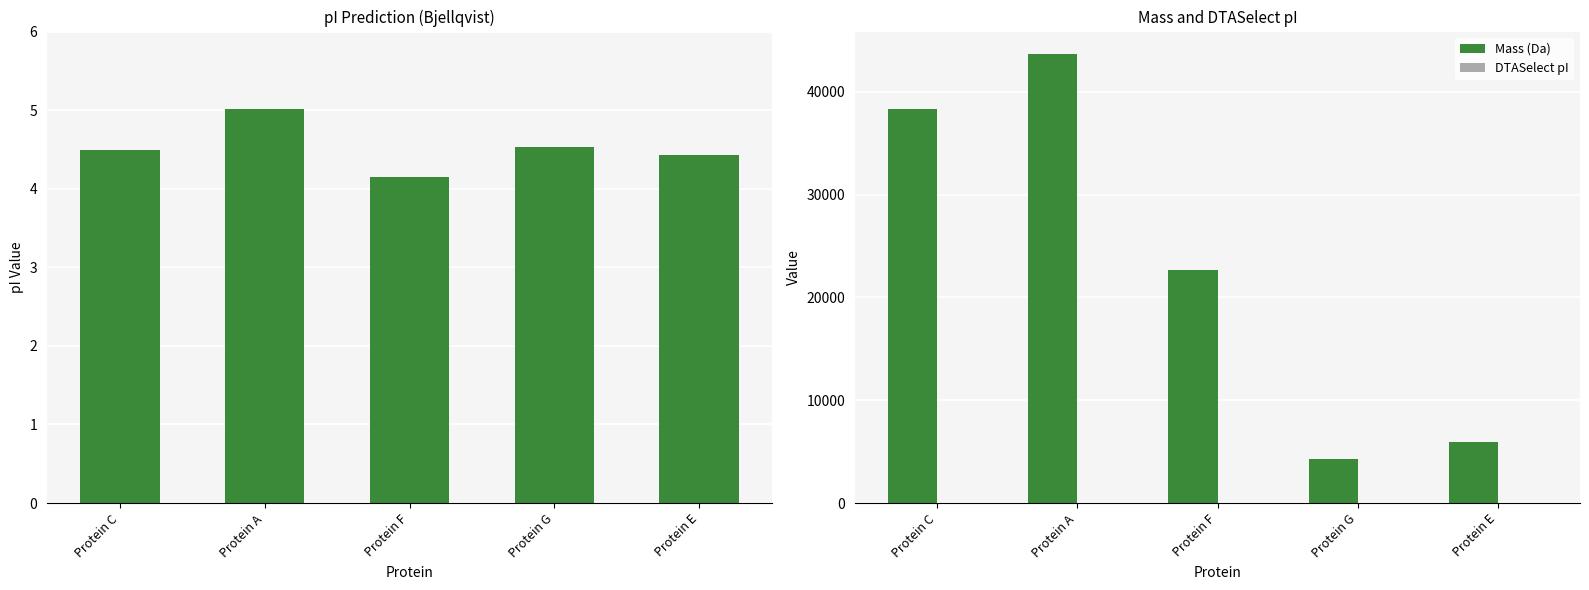

What position from the right is Protein E?

1